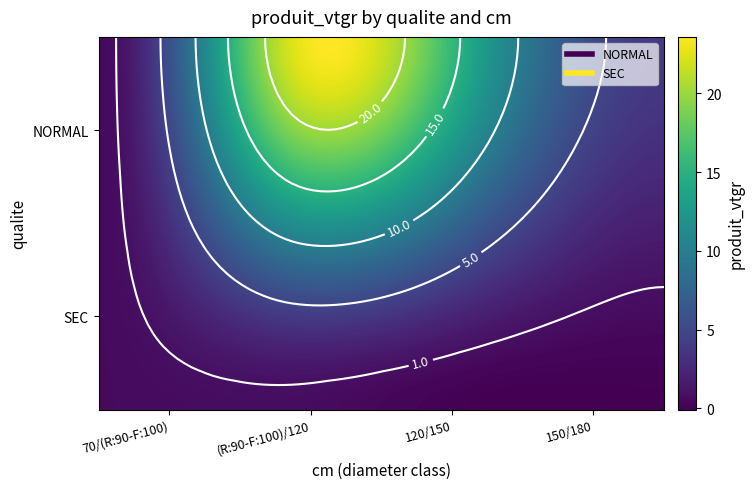

How many data points does each series have?

4